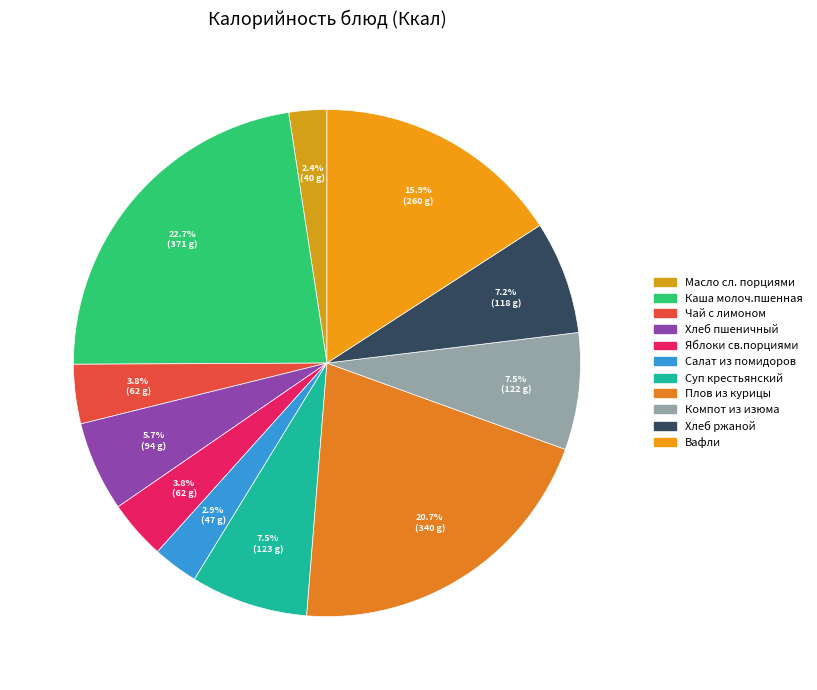

How many segments does this pie chart have?

11